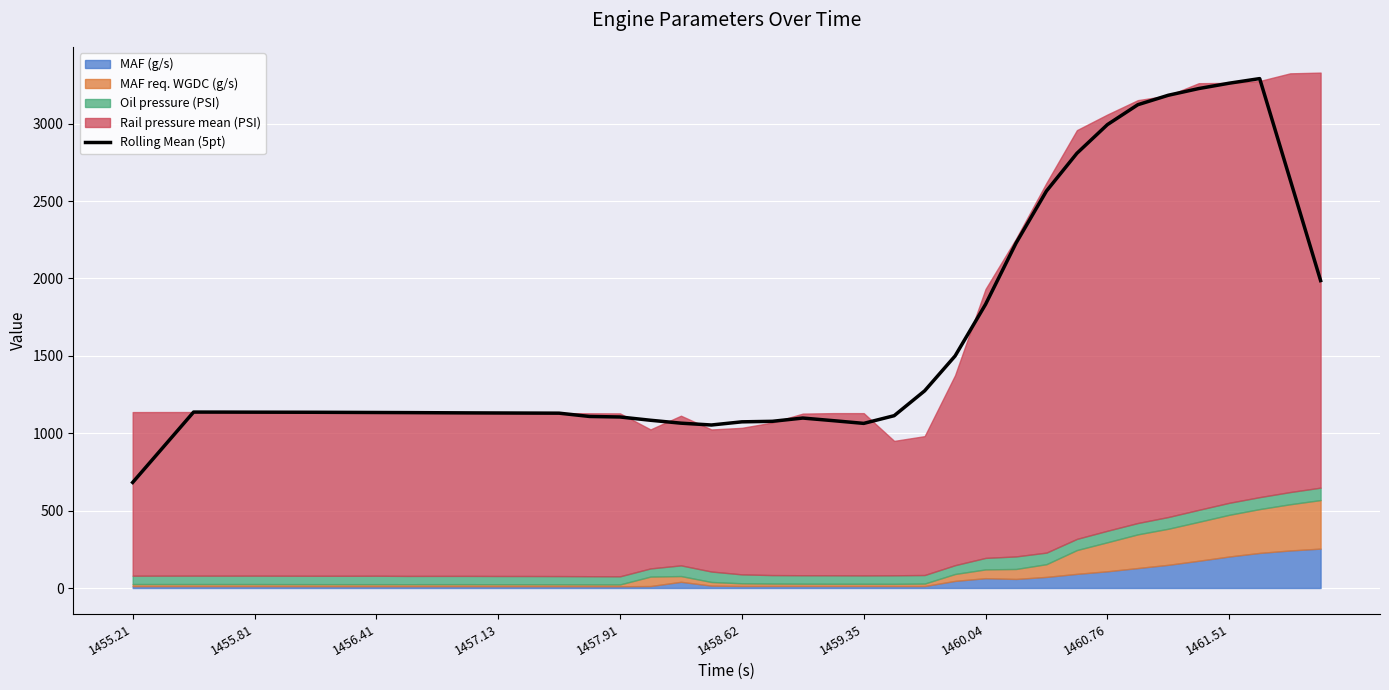

True or false: the data shows 1919.7 at 14.

False